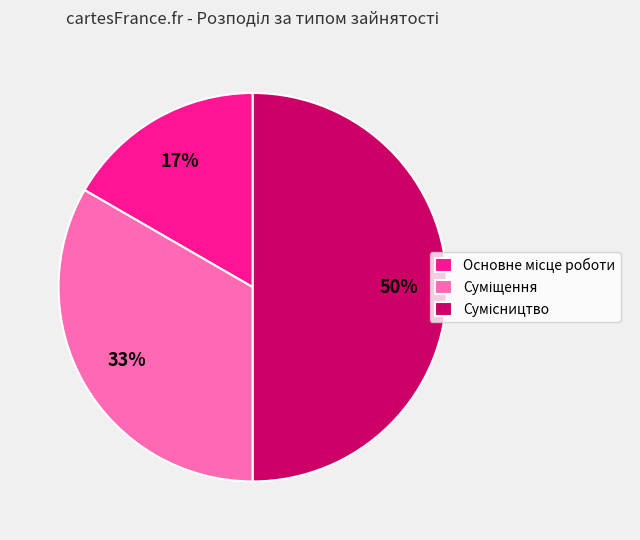

What percentage is the Сумісництво slice, to the nearest percent?

50%